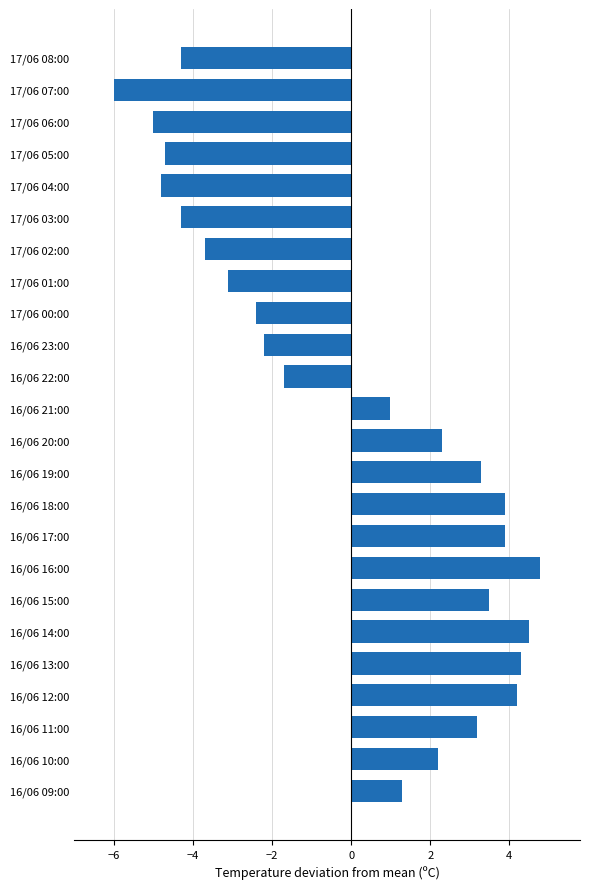

True or false: the data shows -8.3 at 17/06 05:00.

False